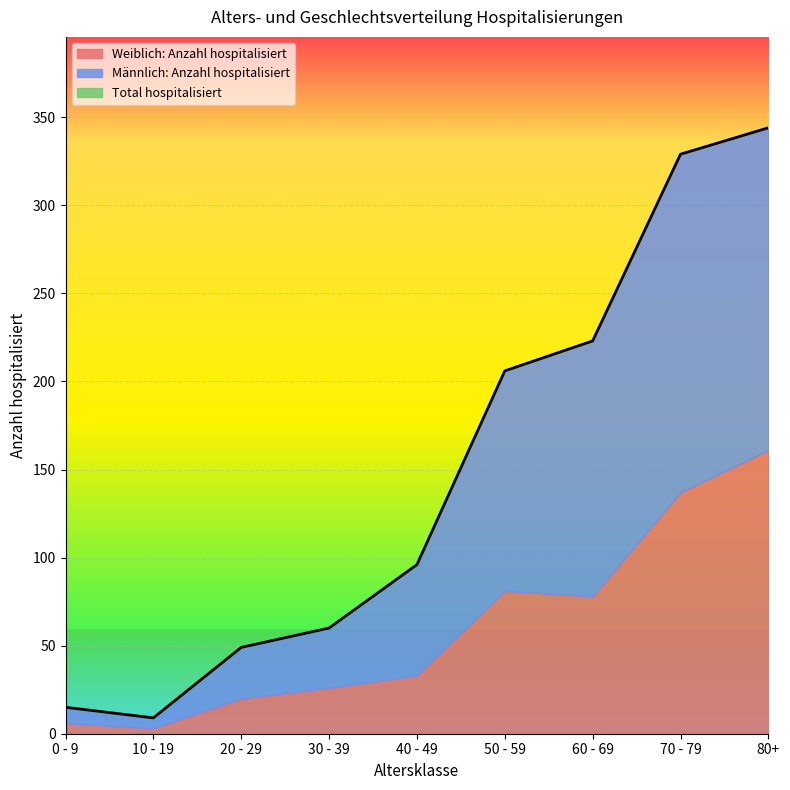

At which category does Total hospitalisiert reach its first local valley?

10 - 19